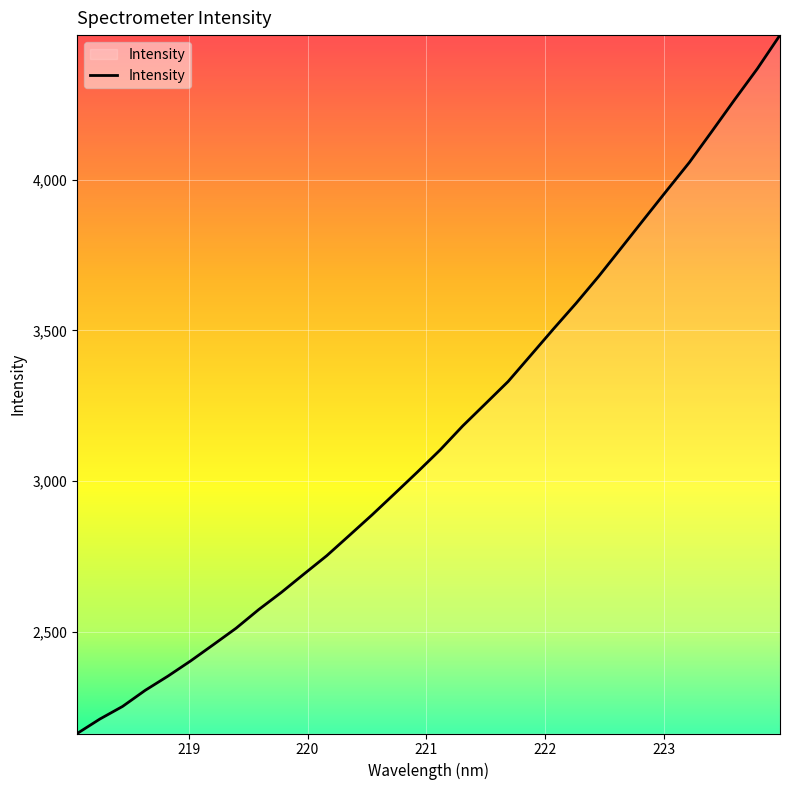

How many values are below 3103?

16